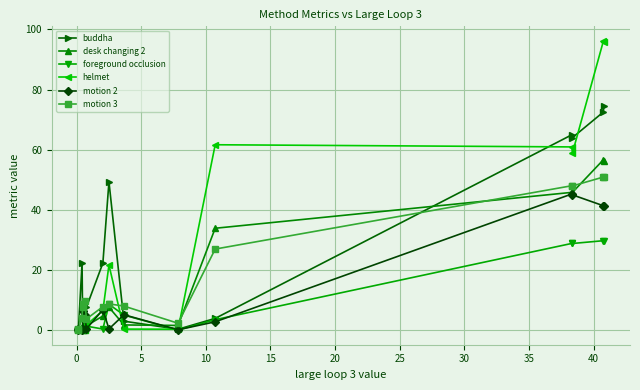

In foreground occlusion, how many points are higher than both neighbors (excluding endpoints)?

4